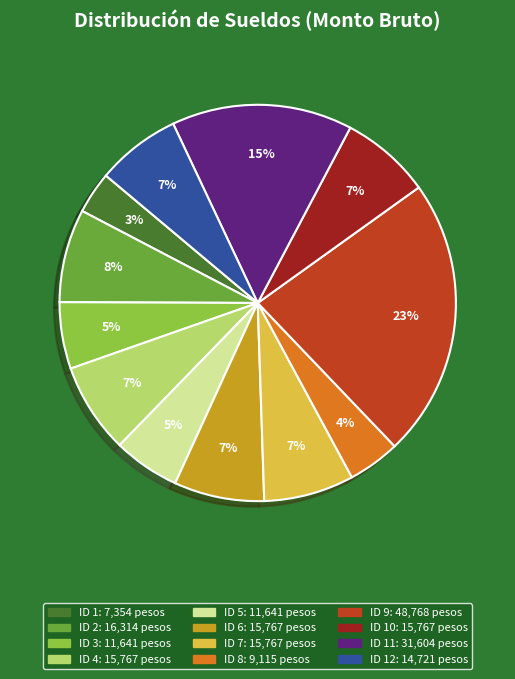

Is there a majority slice in this chart?

No